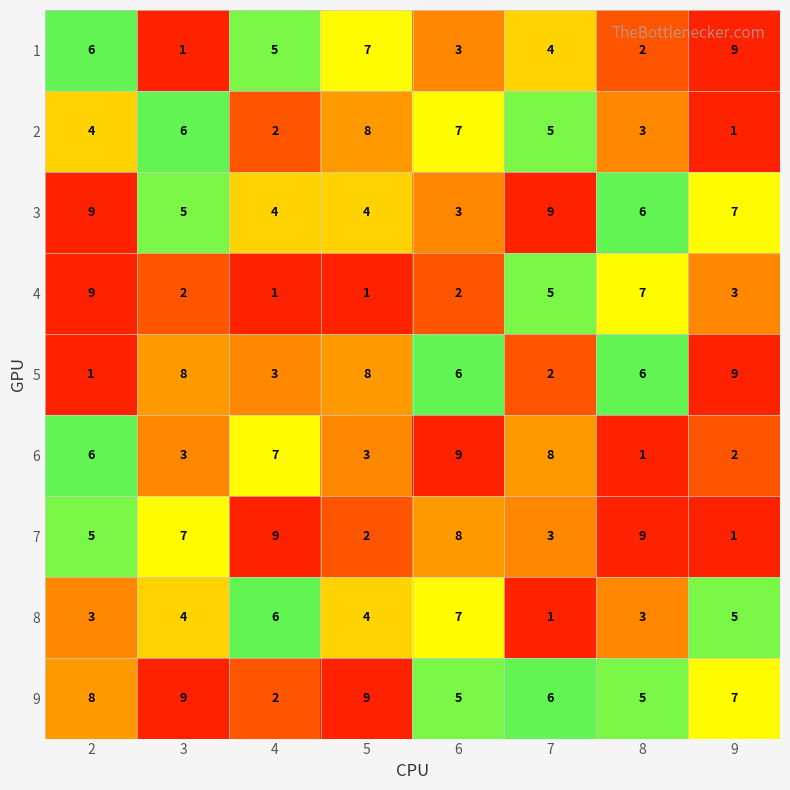

List the labels in order of 1 value, largest first.

9, 5, 2, 4, 7, 6, 8, 3